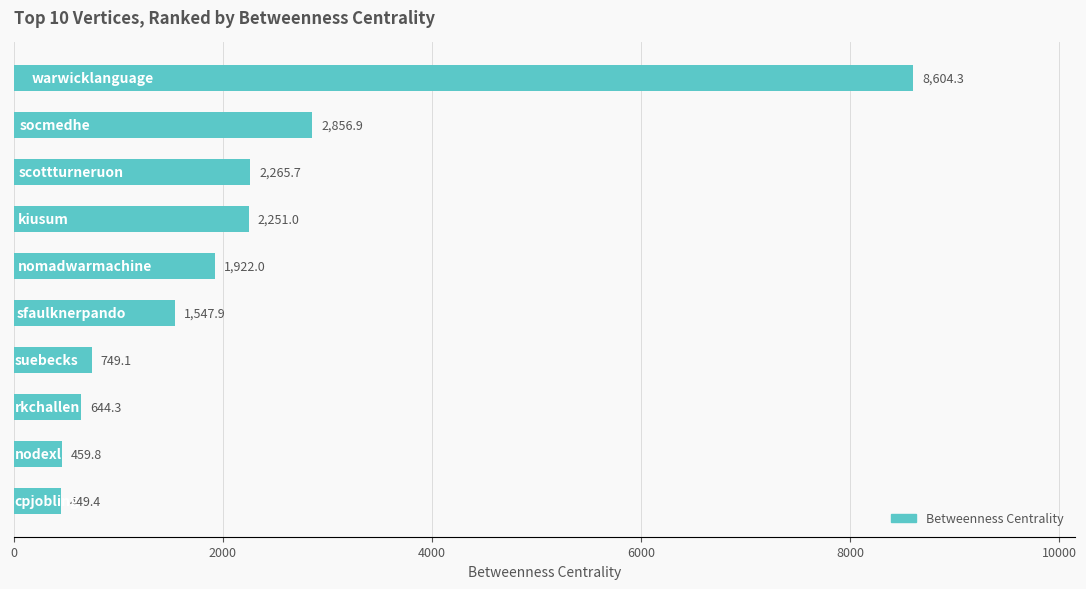

What is the maximum value shown in the chart?

8604.3